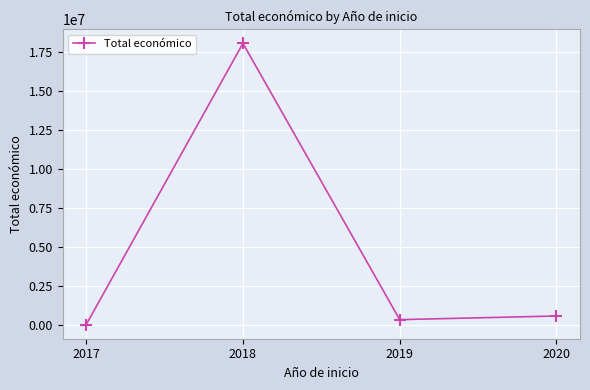

What is the ratio of the value at 2018 to the value at 2020?

30.2